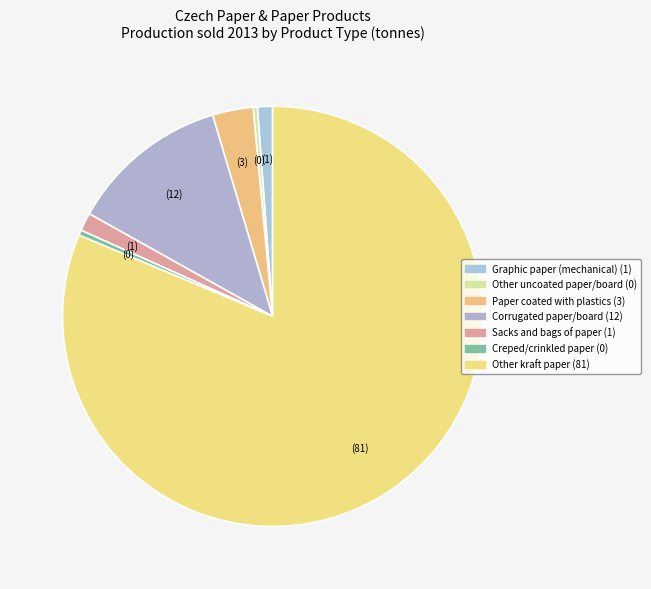

True or false: Sacks and bags of paper accounts for 13% of the total.

False